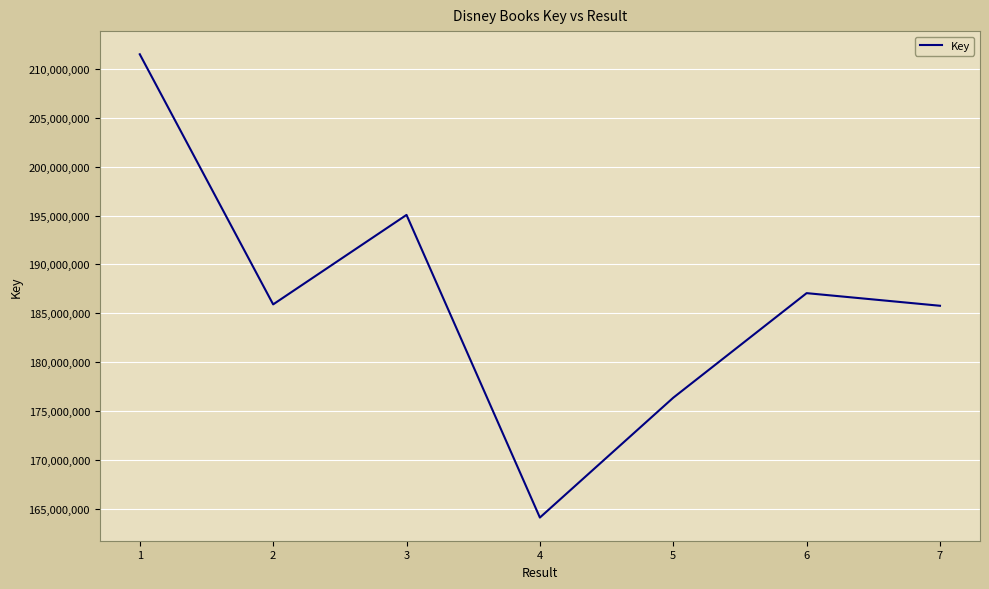

How many lines are shown in the chart?

1